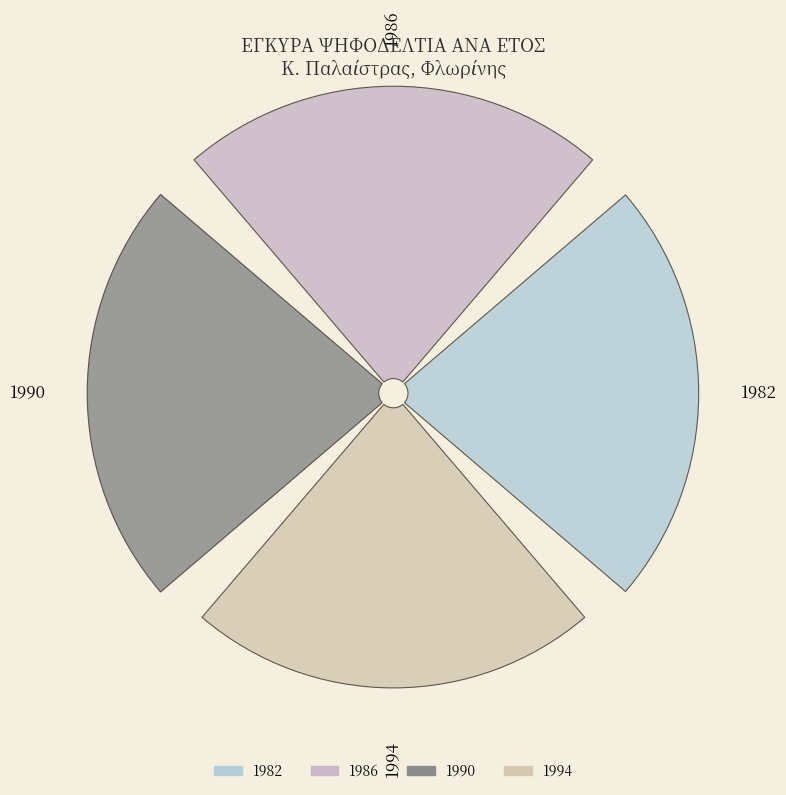

Is there any slice that represents more than half of the pie?

No